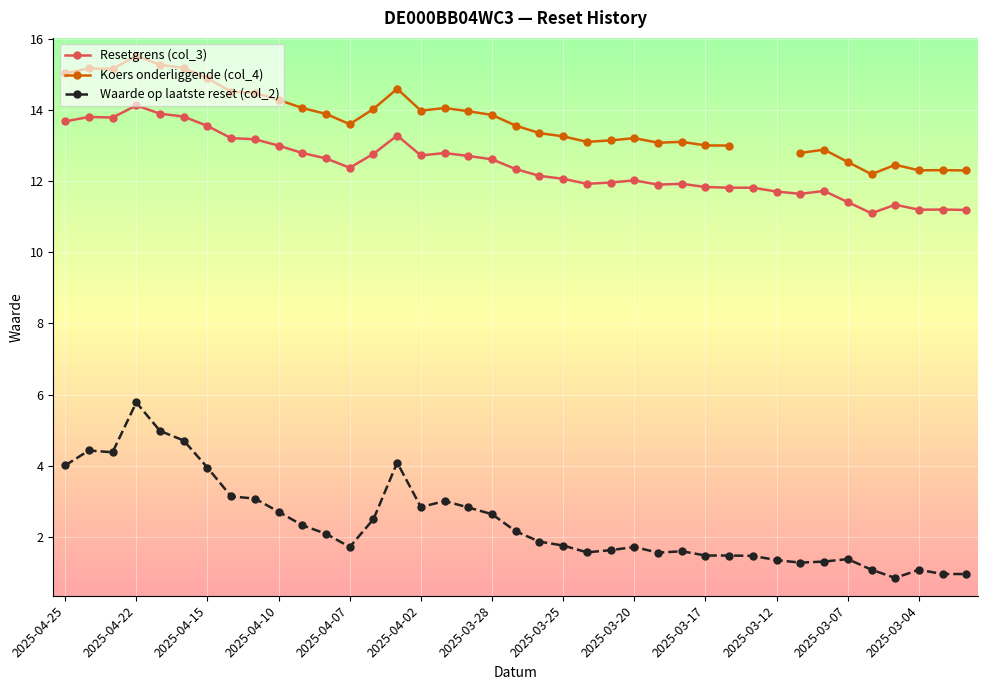

What is the difference between the Resetgrens (col_3) values at 2025-03-28 and 2025-03-04?

1.4